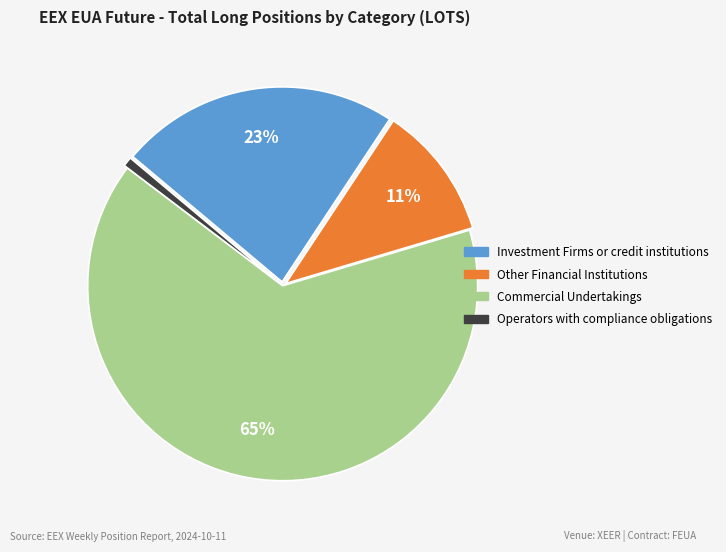

How many segments does this pie chart have?

4